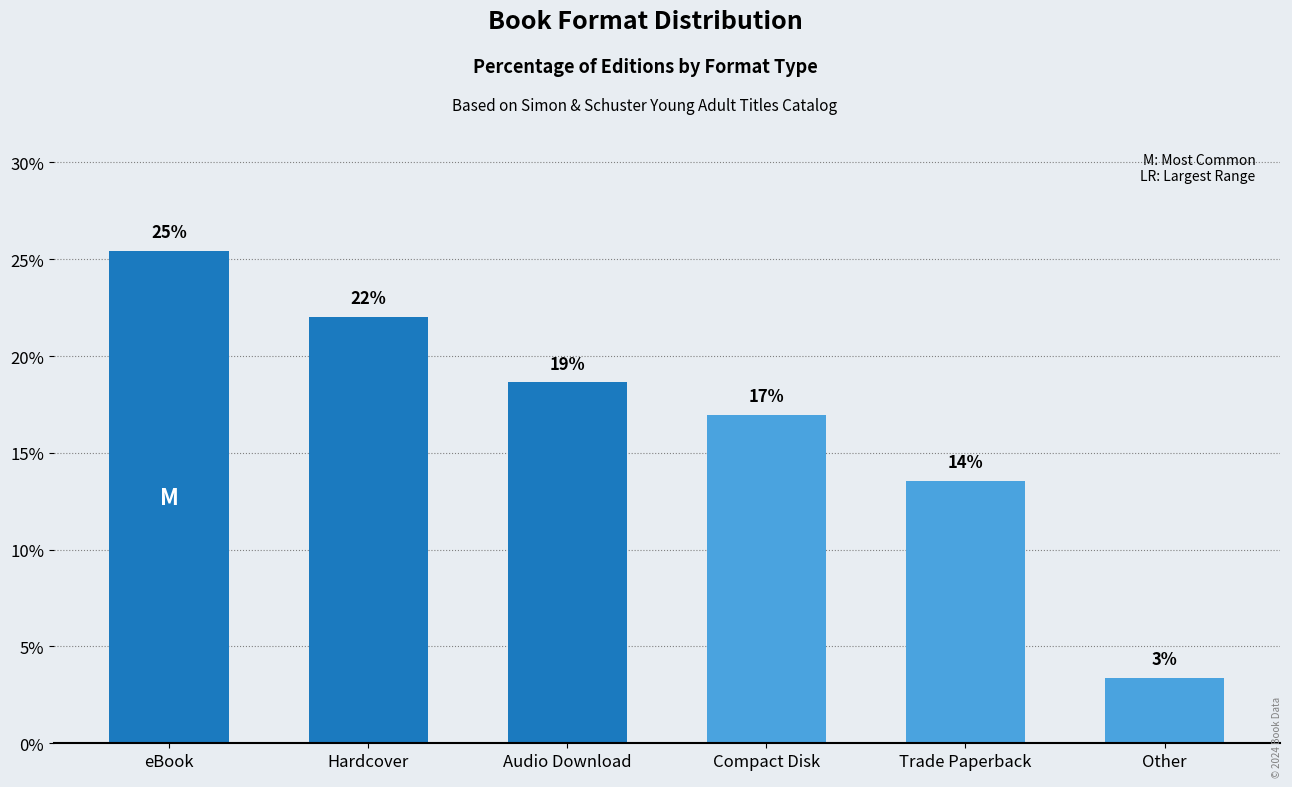

Rank the categories by value from highest to lowest.

eBook, Hardcover, Audio Download, Compact Disk, Trade Paperback, Other